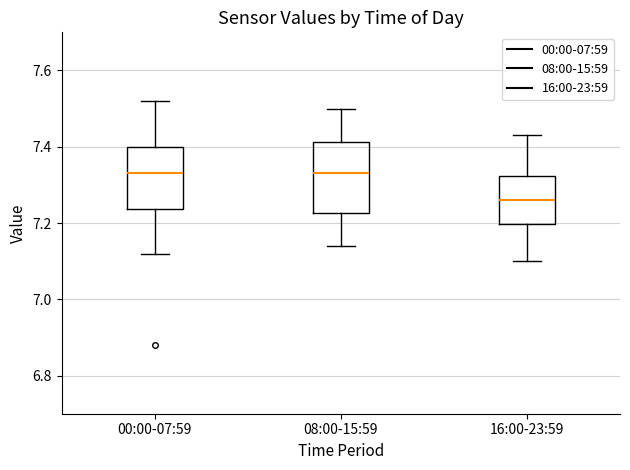

Comparing the boxes themselves (not the whiskers), which one is the tallest?

08:00-15:59